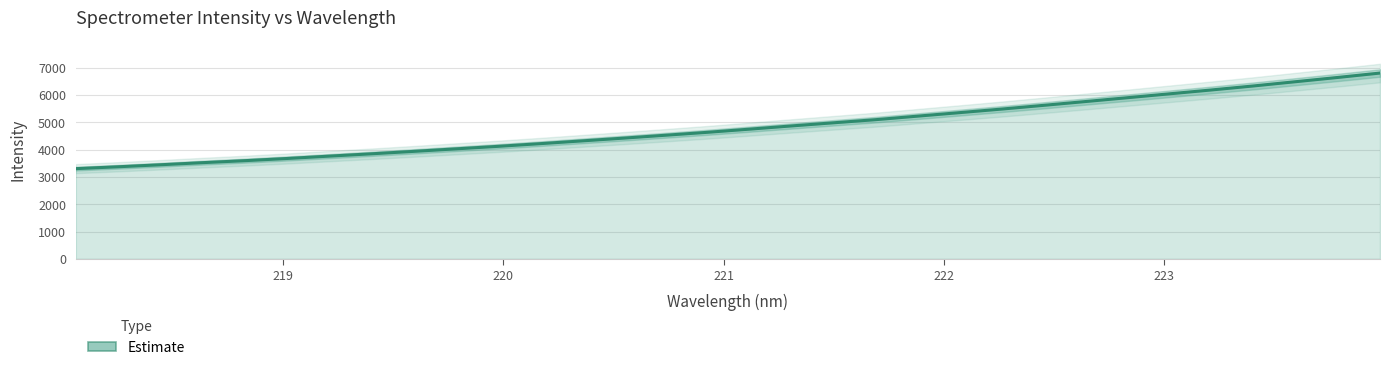

How many categories are shown in the chart?

32